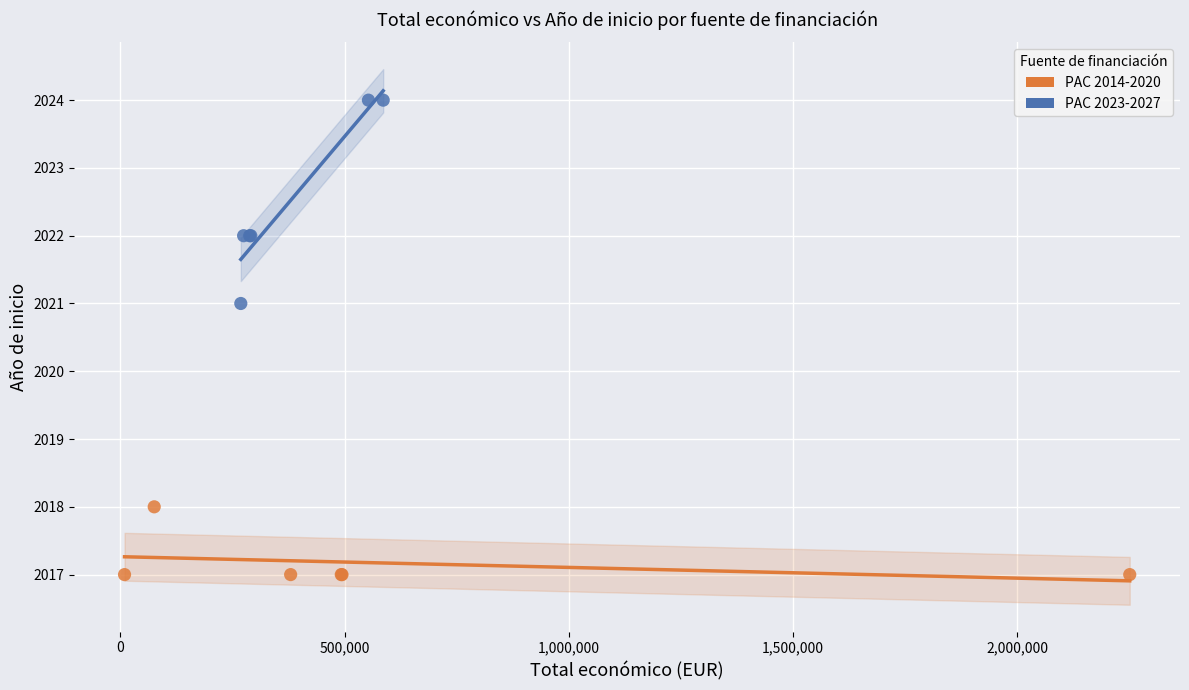

Which series reaches the maximum Y coordinate?

PAC 2023-2027